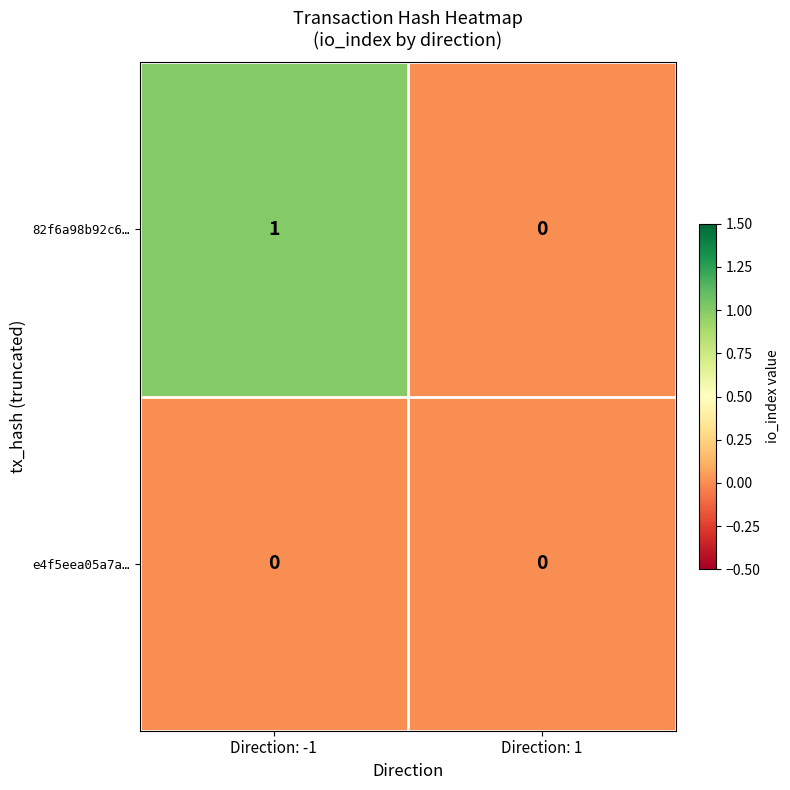

Which series has the largest total across all categories?

82f6a98b92c6…